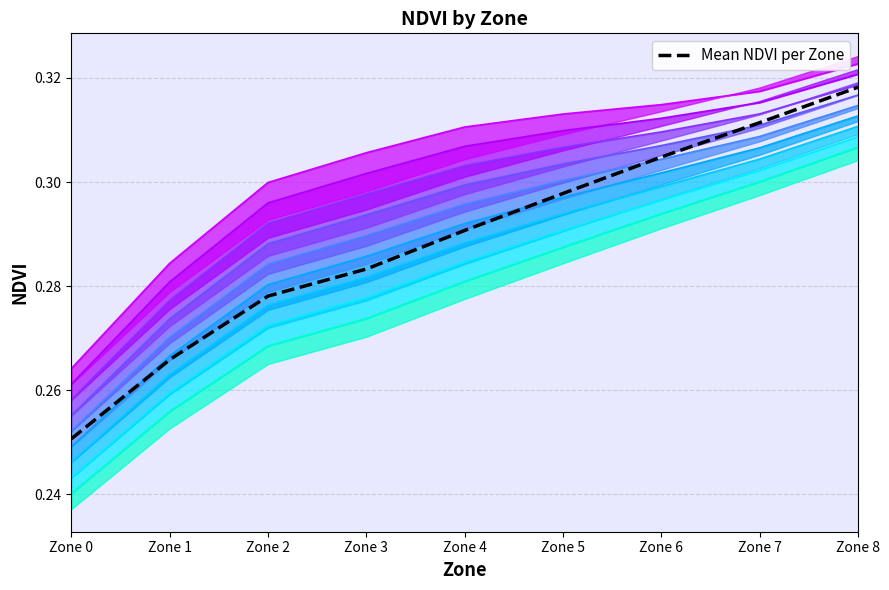

Is it true that the value at Zone 6 is 0.1?

False